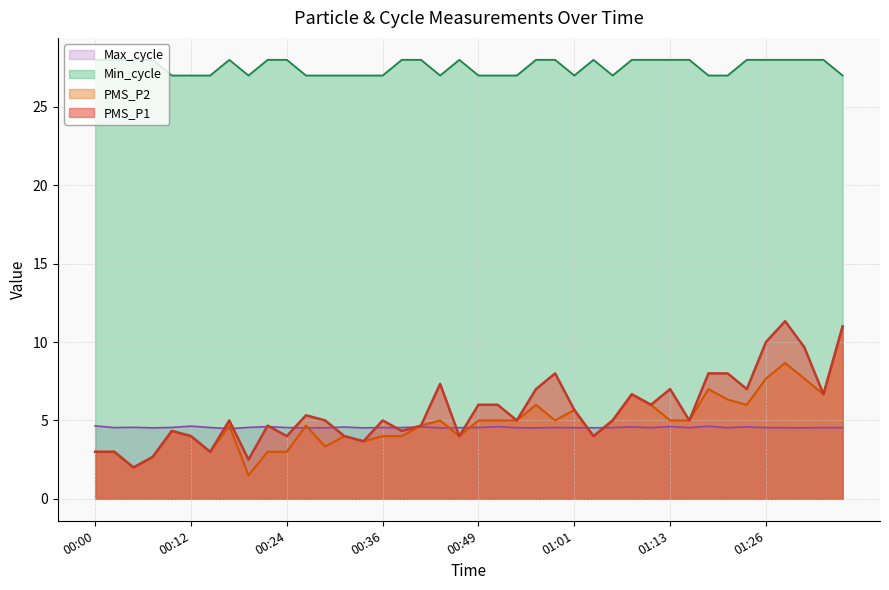

Reading right to left, transcribe all the data shown in this chart.

PMS_P1: 11.0	6.7	9.7	11.3	10.0	7.0	8.0	8.0	5.0	7.0	6.0	6.7	5.0	4.0	5.7	8.0	7.0	5.0	6.0	6.0	4.0	7.3	4.7	4.3	5.0	3.7	4.0	5.0	5.3	4.0	4.7	2.5	5.0	3.0	4.0	4.3	2.7	2.0	3.0	3.0
PMS_P2: 11.0	6.7	7.7	8.7	7.7	6.0	6.3	7.0	5.0	5.0	6.0	6.7	5.0	4.0	5.7	5.0	6.0	5.0	5.0	5.0	4.0	5.0	4.7	4.0	4.0	3.7	4.0	3.3	4.7	3.0	3.0	1.5	4.7	3.0	4.0	4.3	2.7	2.0	3.0	3.0
Min_cycle: 27.0	28.0	28.0	28.0	28.0	28.0	27.0	27.0	28.0	28.0	28.0	28.0	27.0	28.0	27.0	28.0	28.0	27.0	27.0	27.0	28.0	27.0	28.0	28.0	27.0	27.0	27.0	27.0	27.0	28.0	28.0	27.0	28.0	27.0	27.0	27.0	28.0	28.0	28.0	28.0
Max_cycle: 4.5	4.5	4.5	4.5	4.5	4.6	4.5	4.6	4.5	4.6	4.5	4.6	4.5	4.5	4.5	4.5	4.5	4.5	4.6	4.5	4.5	4.5	4.6	4.5	4.5	4.5	4.6	4.5	4.5	4.5	4.6	4.6	4.5	4.5	4.6	4.6	4.5	4.6	4.5	4.7